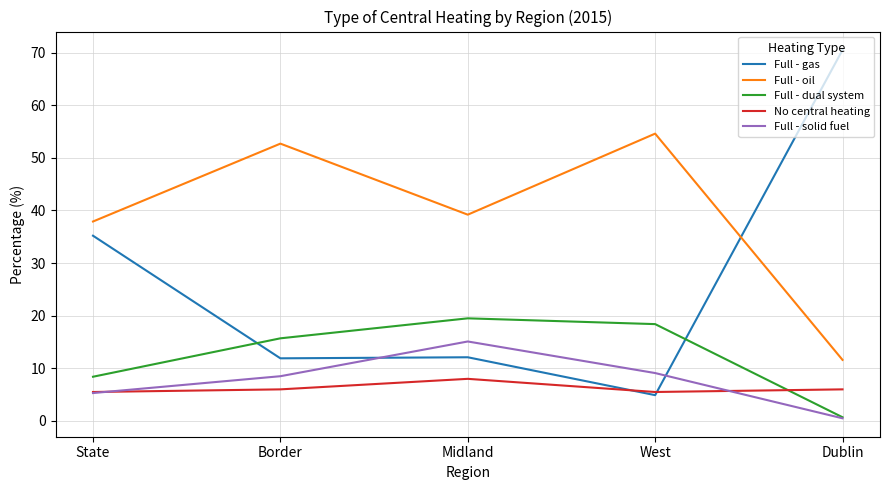

Between which two adjacent categories do Full - gas and Full - oil first intersect?

West and Dublin